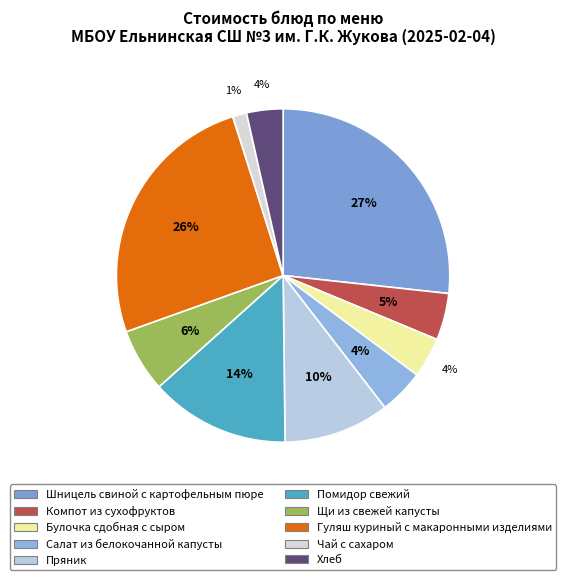

Which slice is the smallest?

Чай с сахаром